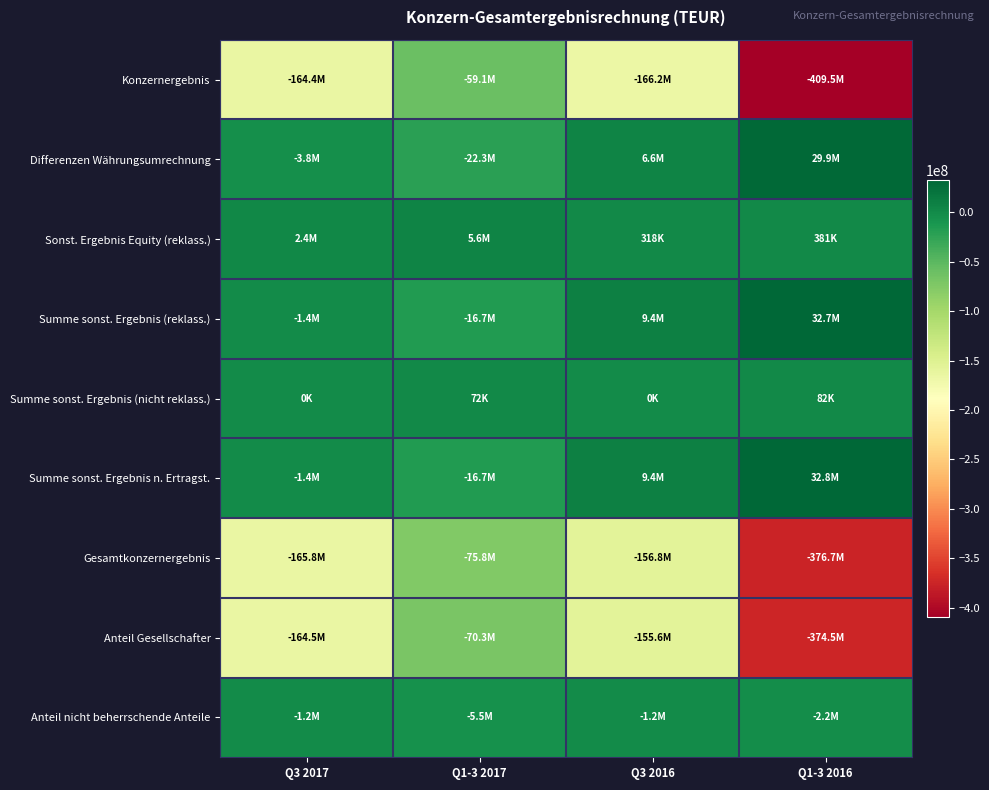

Reading left to right, list all the values displayed in this chart.

Konzernergebnis: Q3 2017=-164395000	Q1-3 2017=-59128000	Q3 2016=-166162000	Q1-3 2016=-409503000
Differenzen Währungsumrechnung: Q3 2017=-3774000	Q1-3 2017=-22335000	Q3 2016=6572000	Q1-3 2016=29873000
Sonst. Ergebnis Equity (reklass.): Q3 2017=2386000	Q1-3 2017=5597000	Q3 2016=318000	Q1-3 2016=381000
Summe sonst. Ergebnis (reklass.): Q3 2017=-1388000	Q1-3 2017=-16738000	Q3 2016=9383006	Q1-3 2016=32748000
Summe sonst. Ergebnis (nicht reklass.): Q3 2017=0	Q1-3 2017=72000	Q3 2016=0	Q1-3 2016=82000
Summe sonst. Ergebnis n. Ertragst.: Q3 2017=-1388000	Q1-3 2017=-16666000	Q3 2016=9383006	Q1-3 2016=32830000
Gesamtkonzernergebnis: Q3 2017=-165783000	Q1-3 2017=-75794000	Q3 2016=-156778994	Q1-3 2016=-376673000
Anteil Gesellschafter: Q3 2017=-164541000	Q1-3 2017=-70318000	Q3 2016=-155619994	Q1-3 2016=-374459000
Anteil nicht beherrschende Anteile: Q3 2017=-1242000	Q1-3 2017=-5476000	Q3 2016=-1159000	Q1-3 2016=-2214000